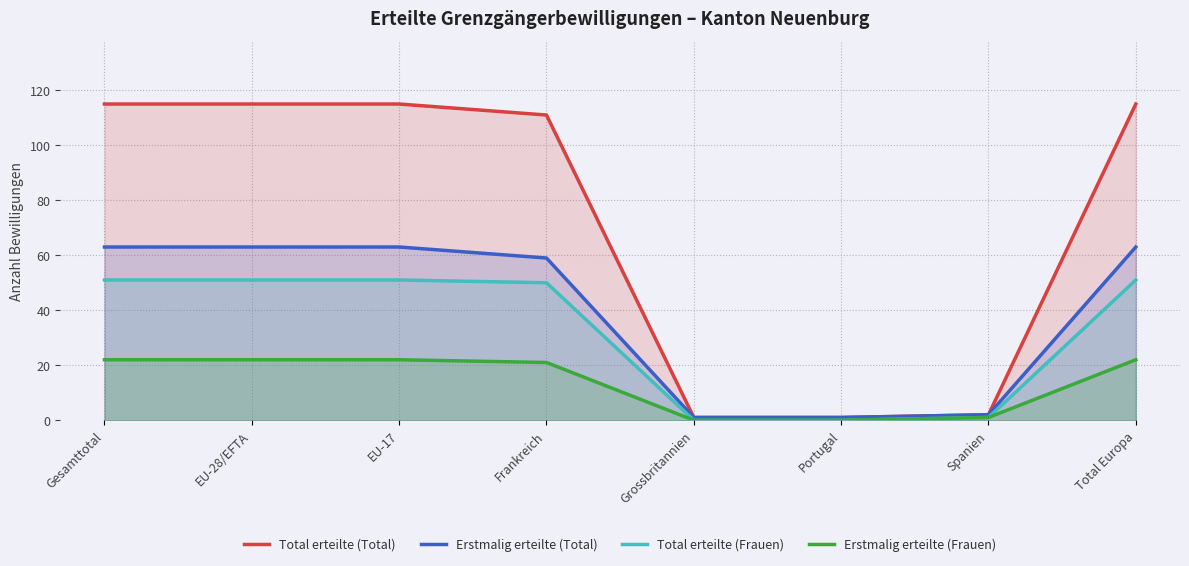

Which category has the highest value in the Total erteilte (Total) series?

Gesamttotal